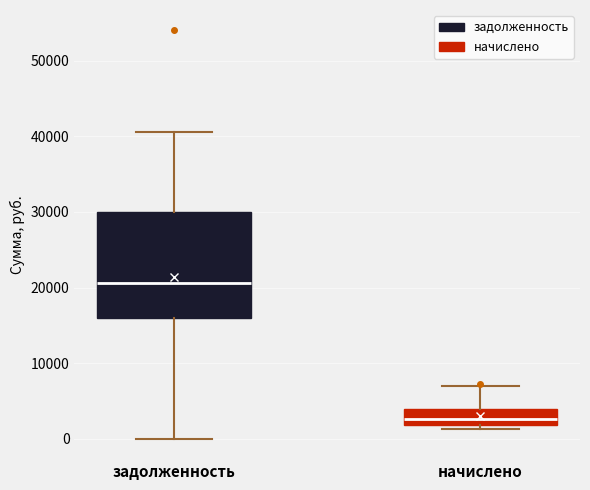

Reading left to right, read every box against the y-axis: the position of its median line, the range the box covers, and the ends of its whiskers. The values are not printed on the chart, so give them approximately, as read against the axis.

задолженность: median 21000, box 16000 to 30000, whiskers 0 to 41000
начислено: median 3000, box 2000 to 4000, whiskers 1000 to 7000